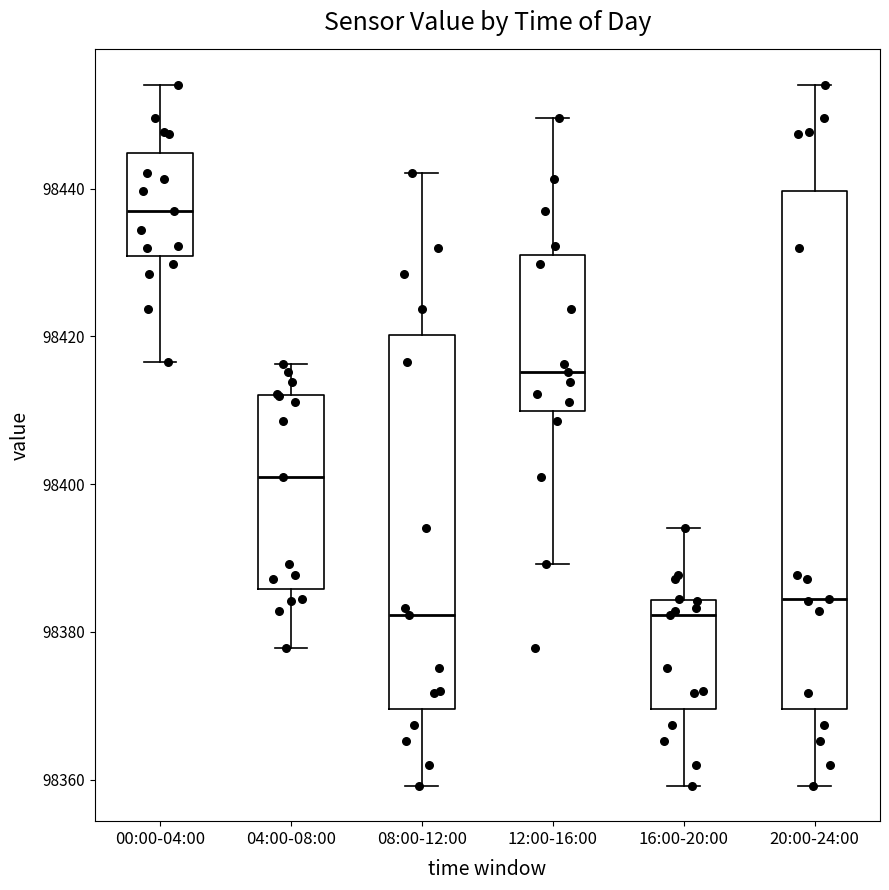

Which box is the tallest, from its lower edge to its upper edge?

20:00-24:00